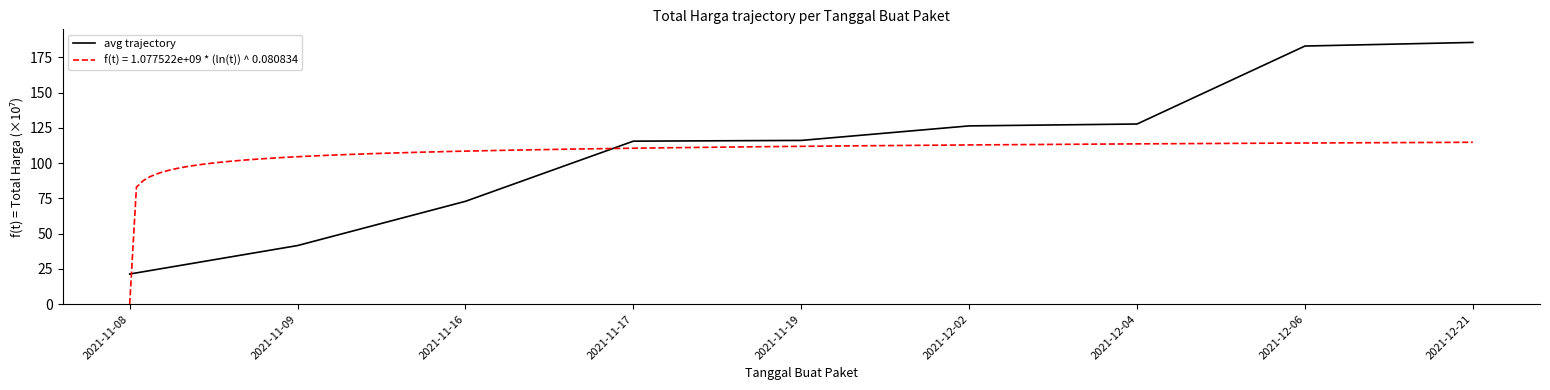

Approximately how many times larger is the value at 2021-11-16 compared to 2021-12-04?

0.6